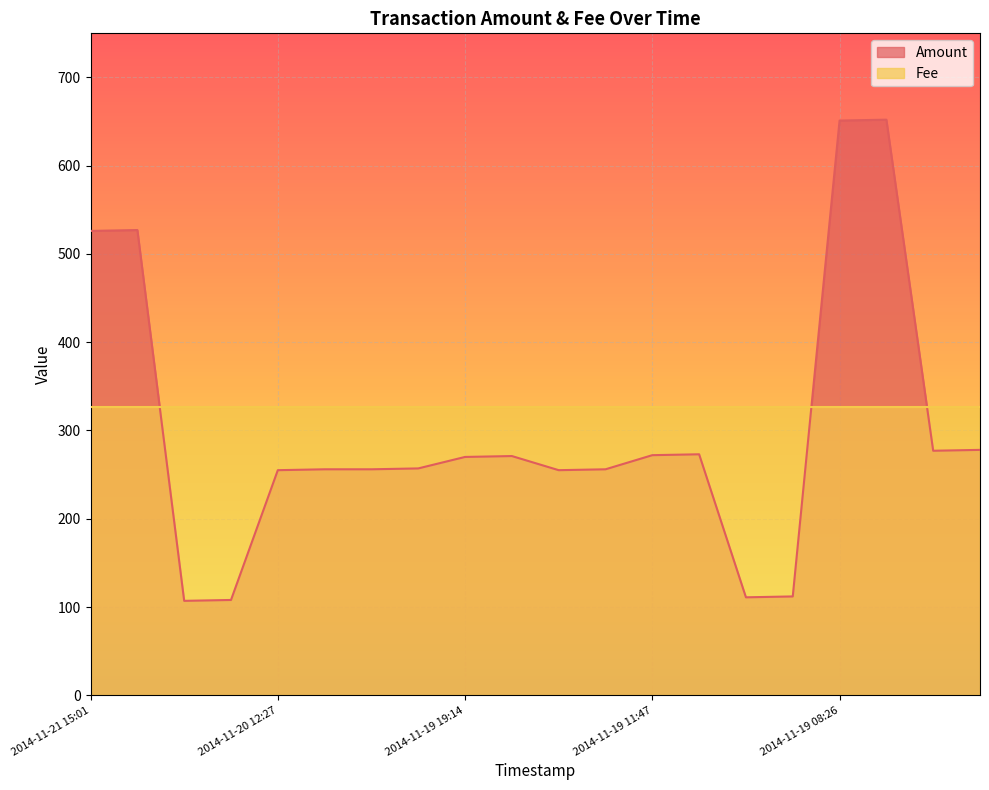

What is the ratio of the value at 2014-11-19 20:48 to the value at 2014-11-19 15:28?

1.0